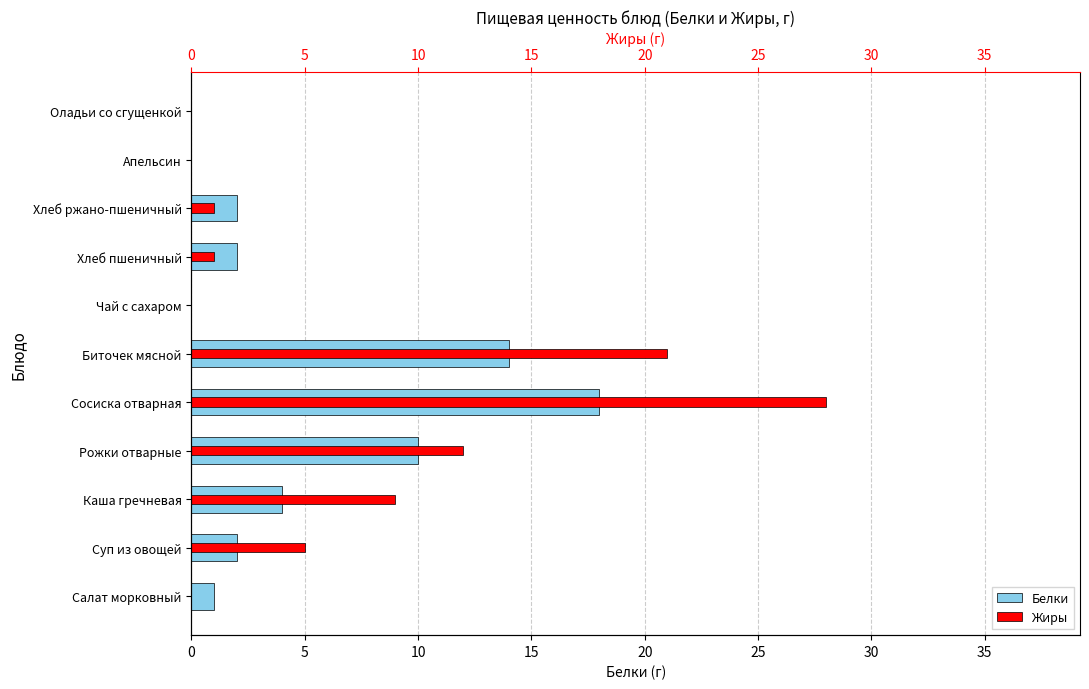

What is the difference between the second highest and second lowest values in the Белки series?

14